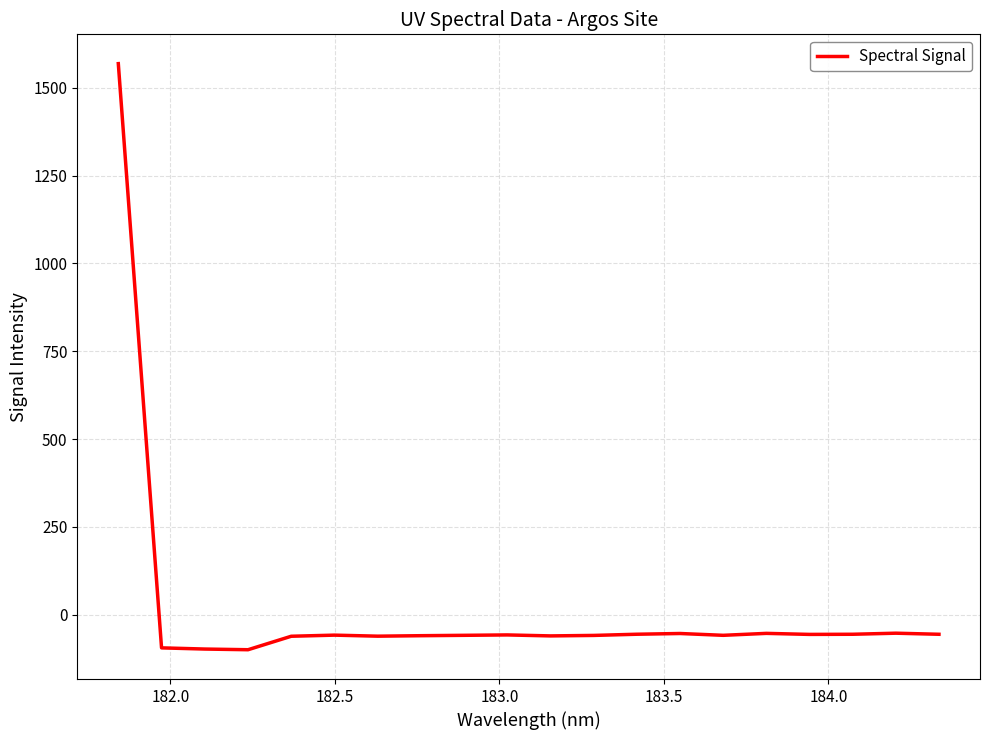

What is the sum of all values?

362.0